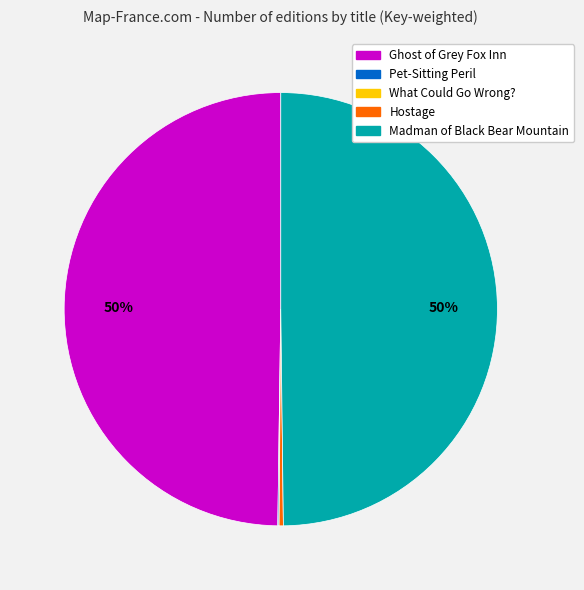

Does Hostage represent more than half of the total?

No